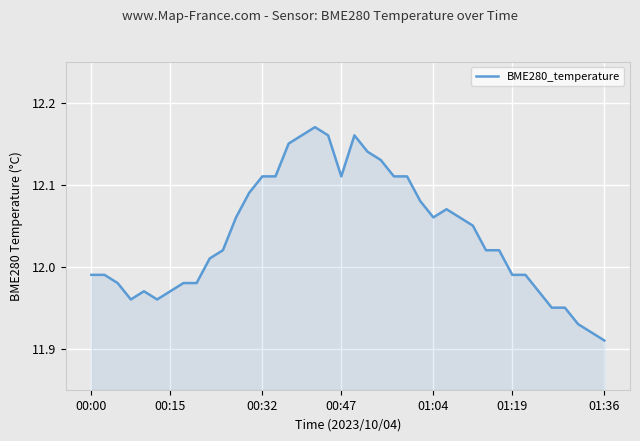

What is the difference between the maximum and minimum values?

0.3